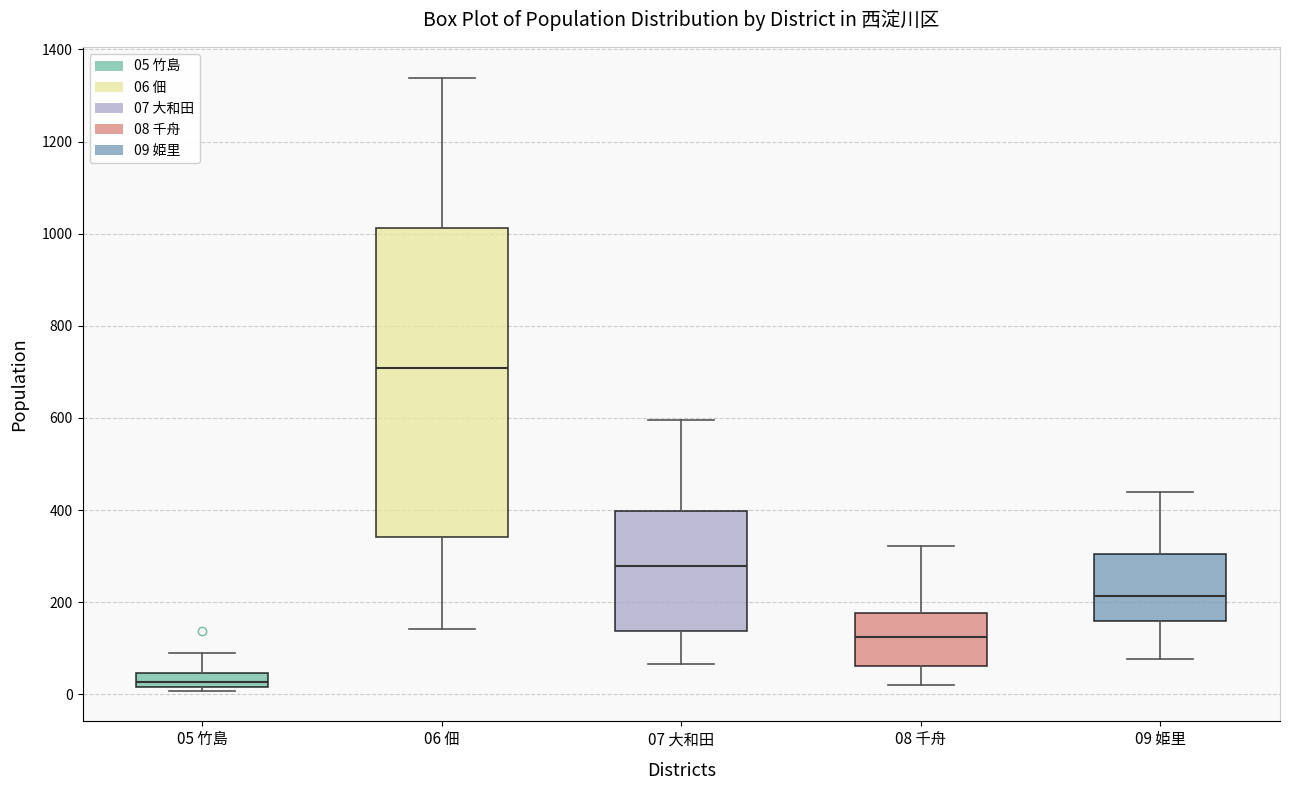

Comparing the boxes themselves (not the whiskers), which one is the tallest?

06 佃